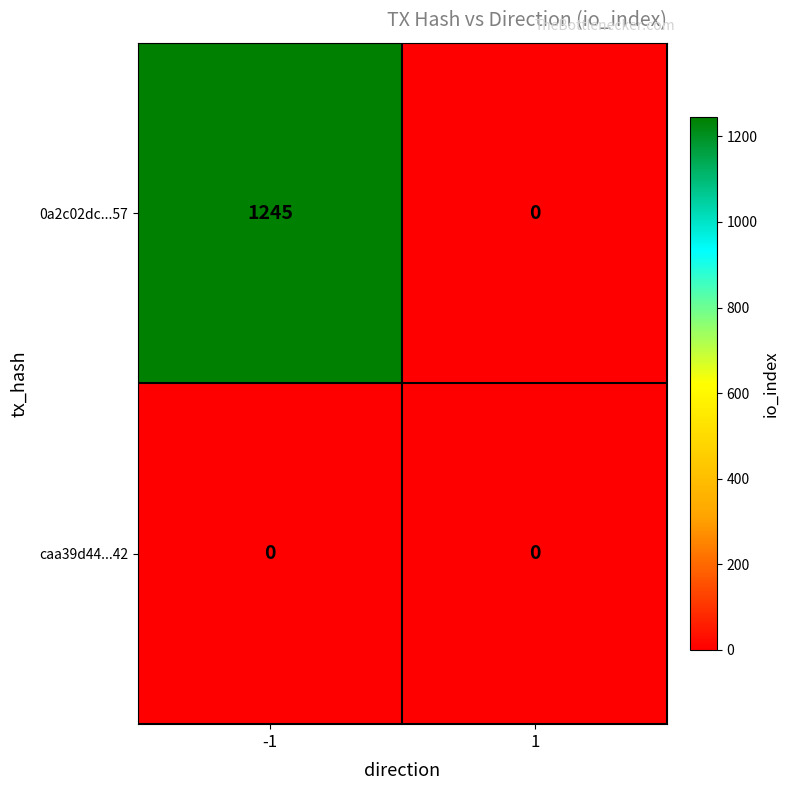

Between -1 and 1, which series saw the biggest shift?

0a2c02dc...57